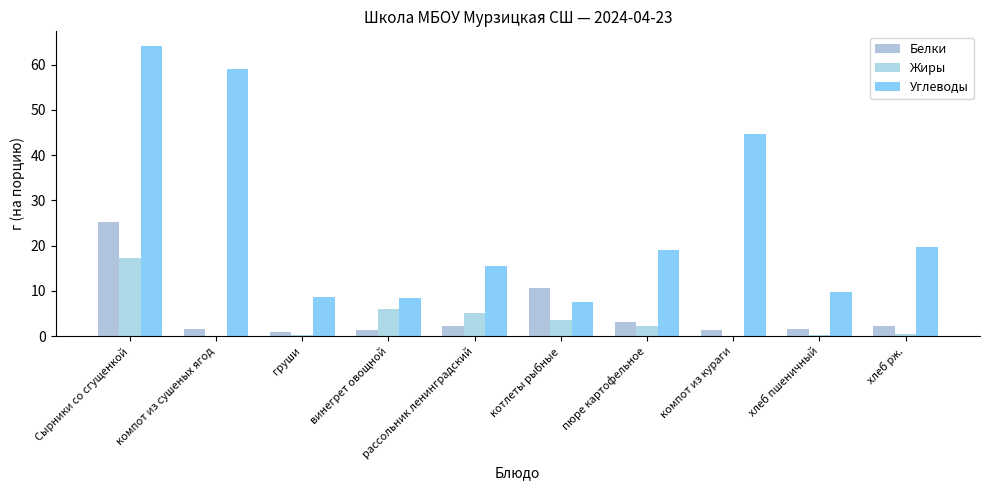

What is the total value across all series at рассольник ленинградский?

23.0